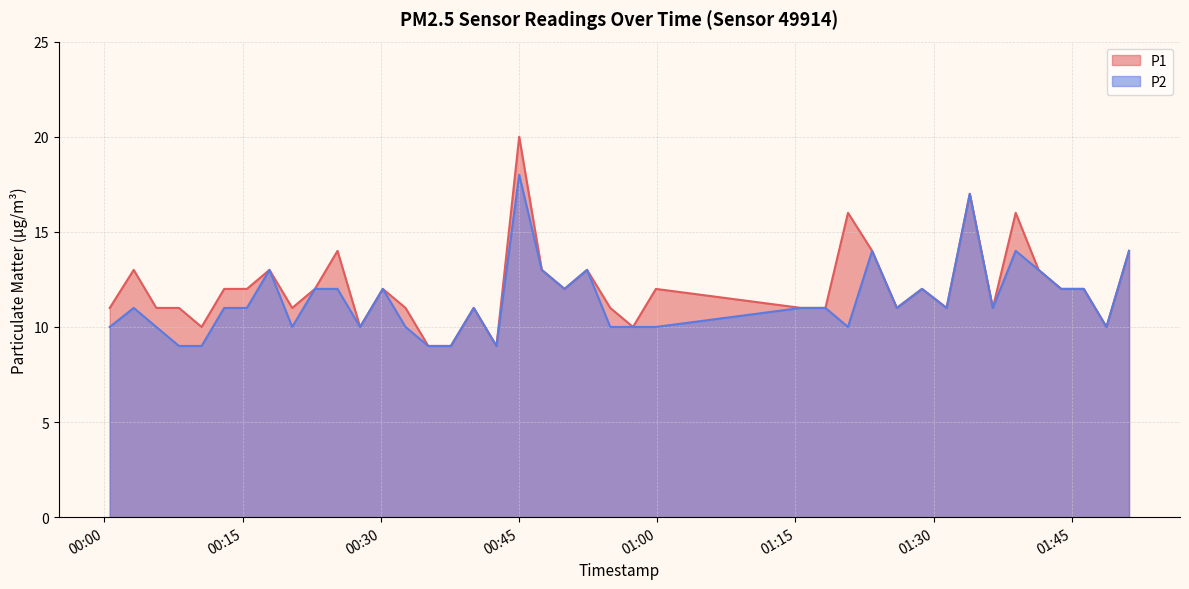

What position from the left is 2023-07-20T01:43:50?

37